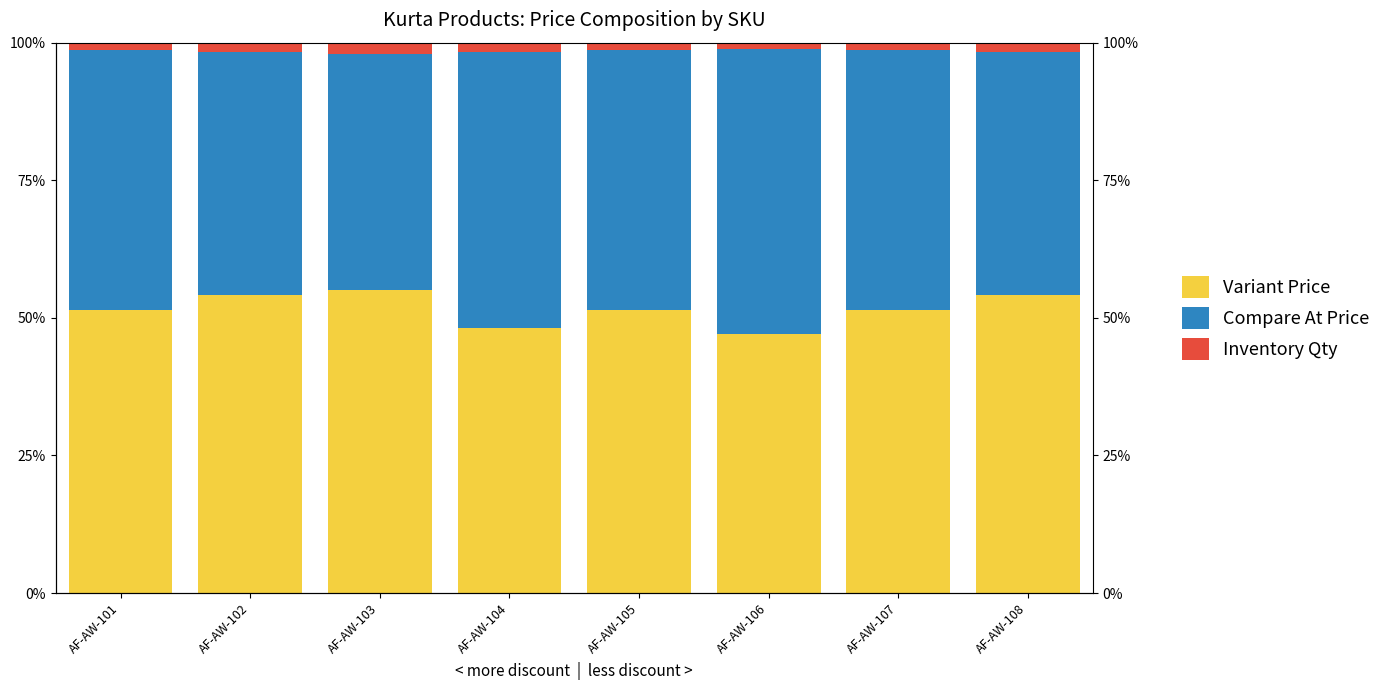

At which label does Variant Price first exceed 51?

AF-AW-101